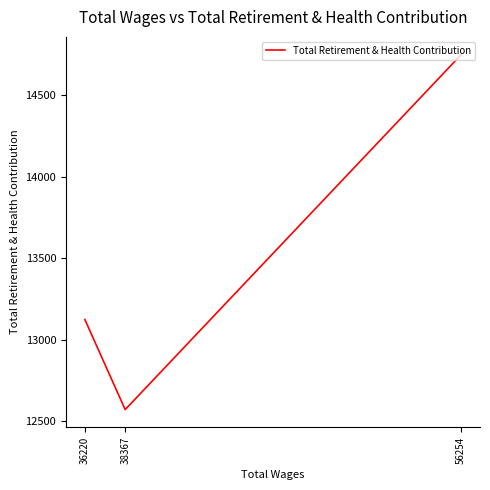

Which category has the highest value across all series?

56254